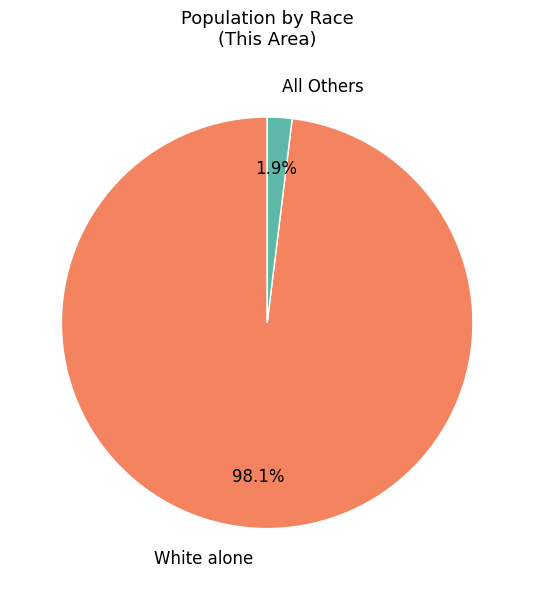

What percentage do All Others and White alone together represent?

100.0%